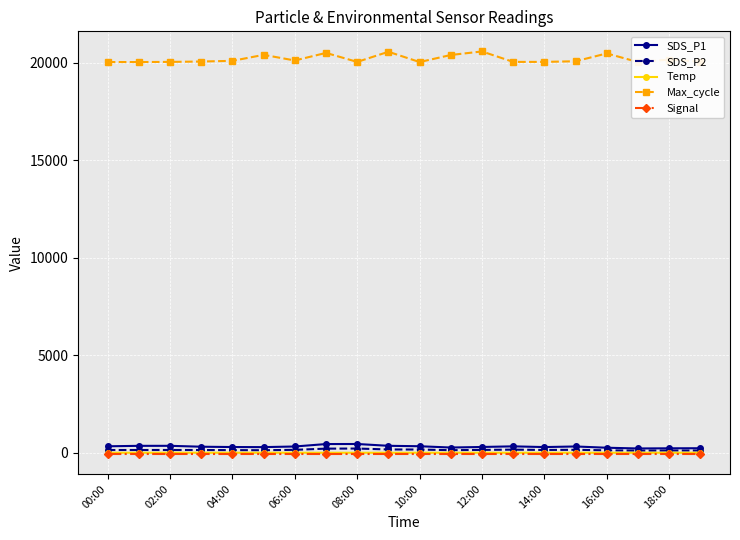

What are all the series names shown in the legend?

SDS_P1, SDS_P2, Temp, Max_cycle, Signal